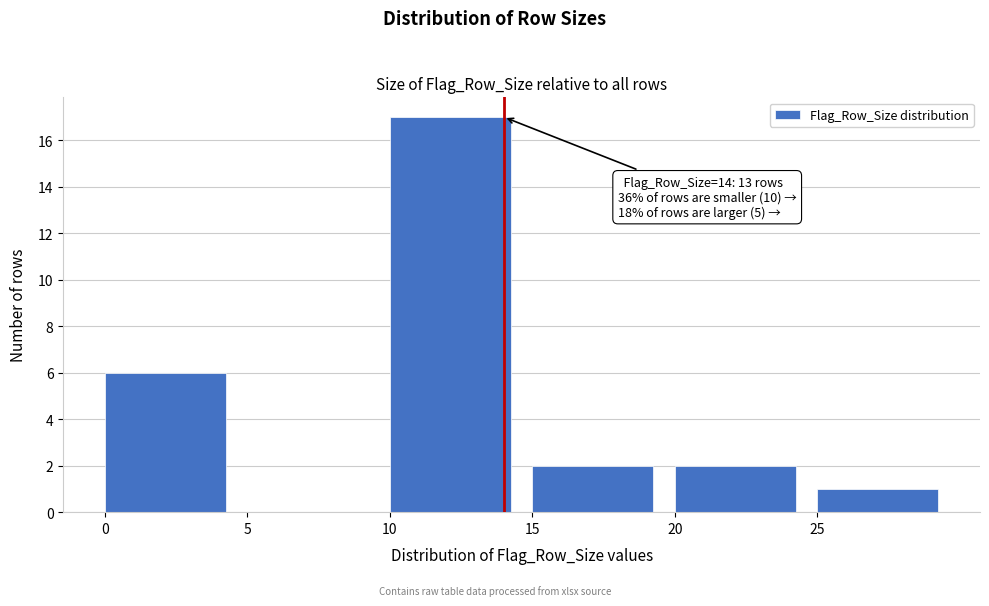

Over which range of the x-axis is the bar tallest?

10 to 15